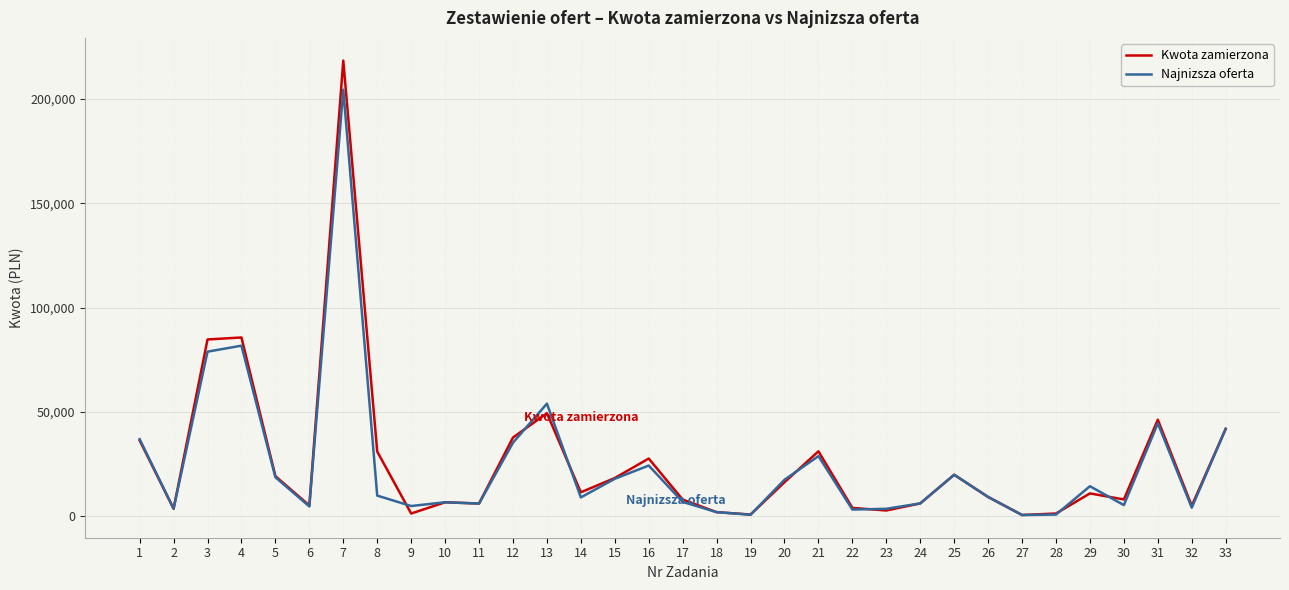

At which category is the sum across all series the highest?

7